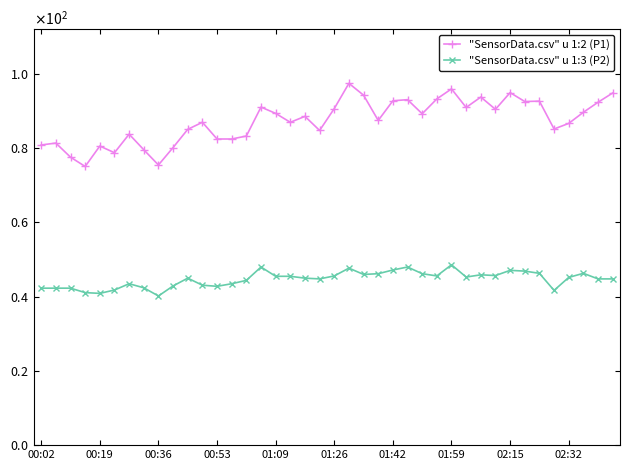

What are all the series names shown in the legend?

"SensorData.csv" u 1:2 (P1), "SensorData.csv" u 1:3 (P2)